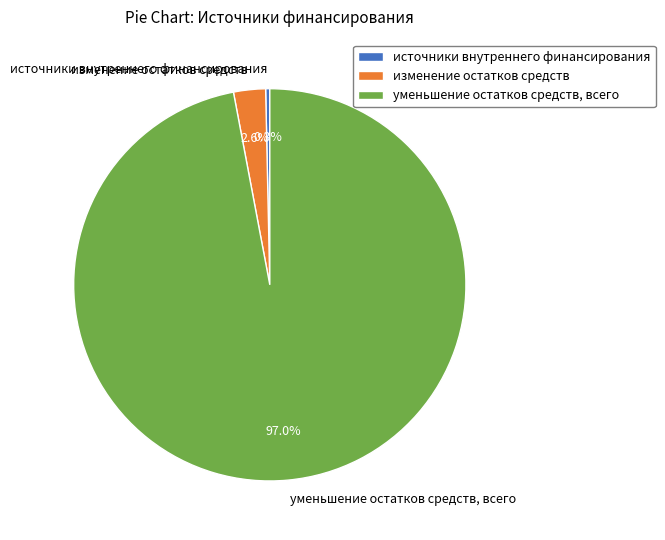

The изменение остатков средств slice represents 10% of the pie. True or false?

False